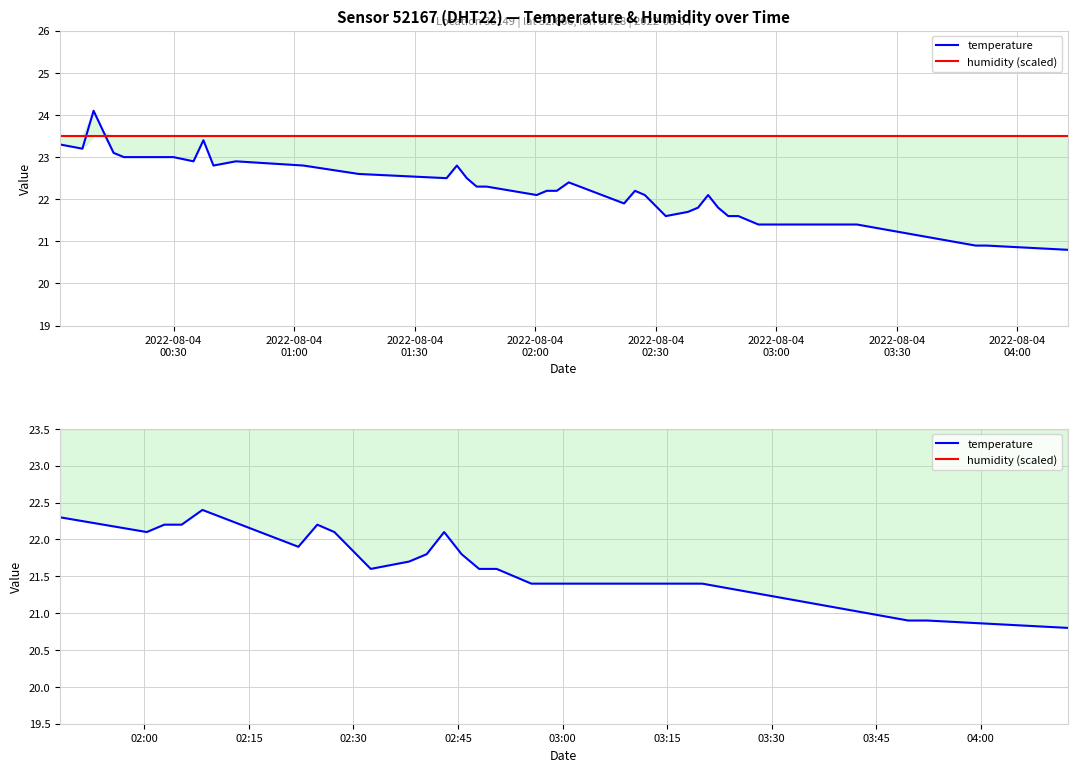

Which category has the highest value across all series?

2022-08-04
00:30